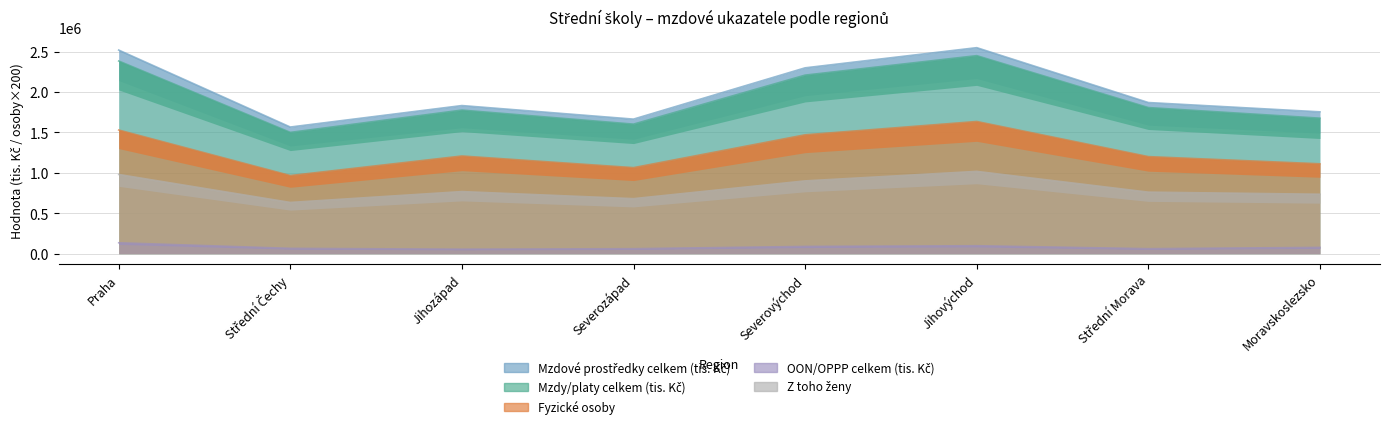

What is the total value across all series at Střední Čechy?

4733536.7